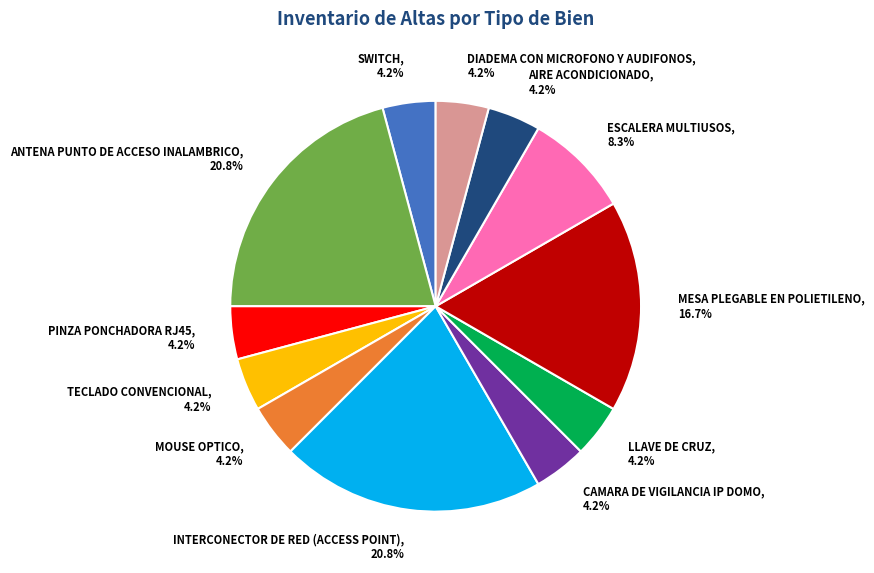

Is MESA PLEGABLE EN POLIETILENO the majority of the pie?

No